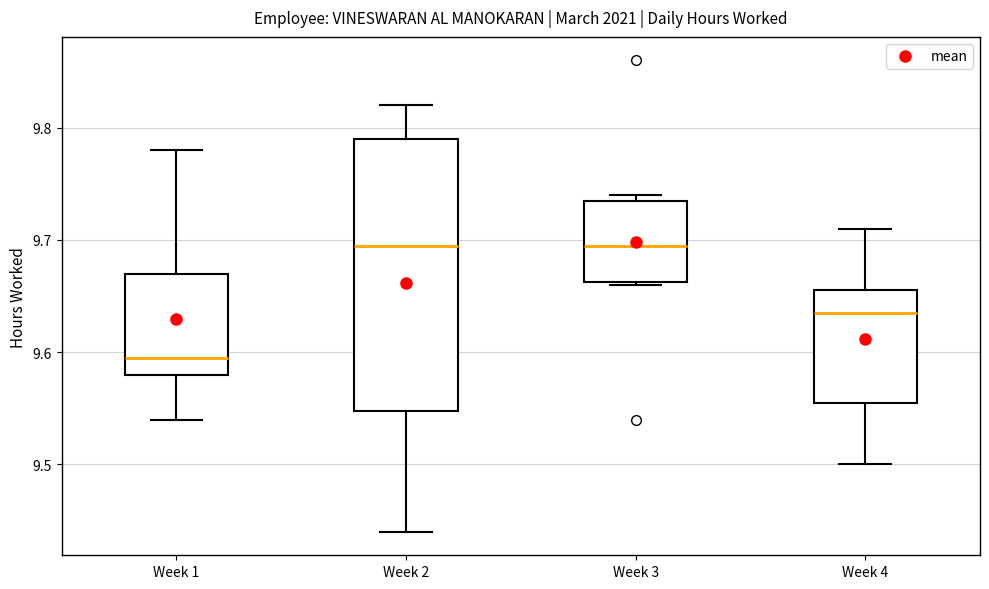

Which box has the lowest median line?

Week 1